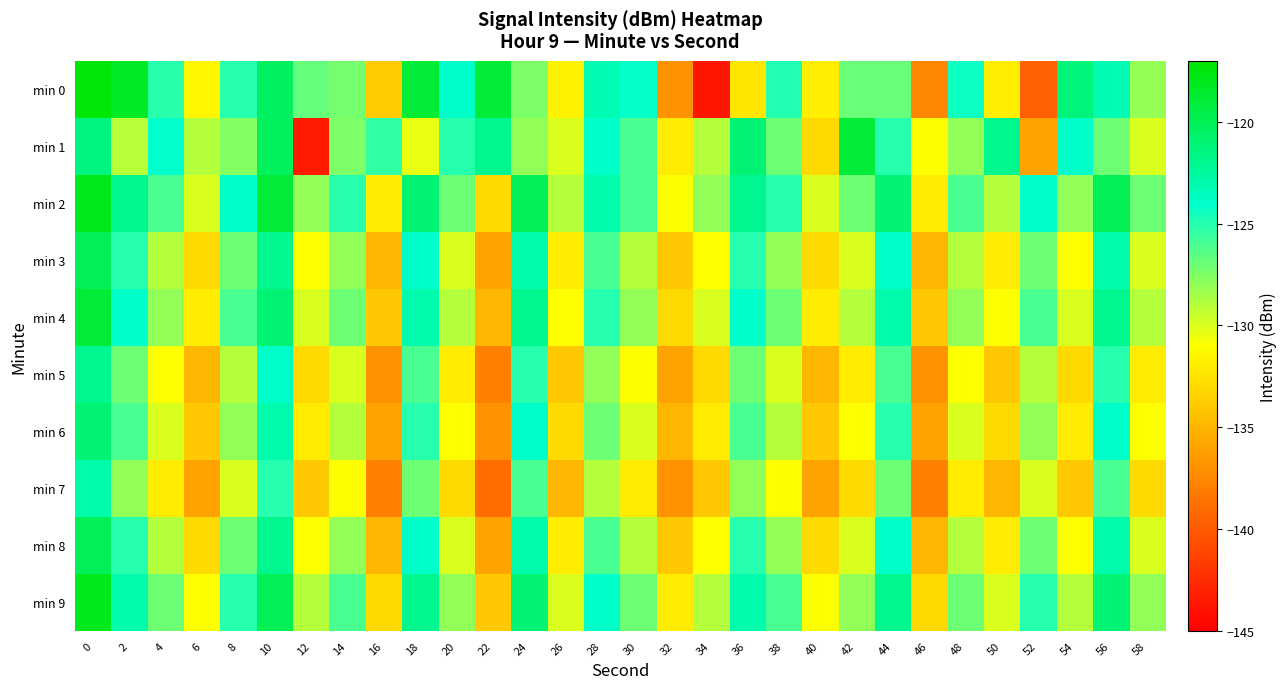

What is the total value across all series at 12?

-1318.3